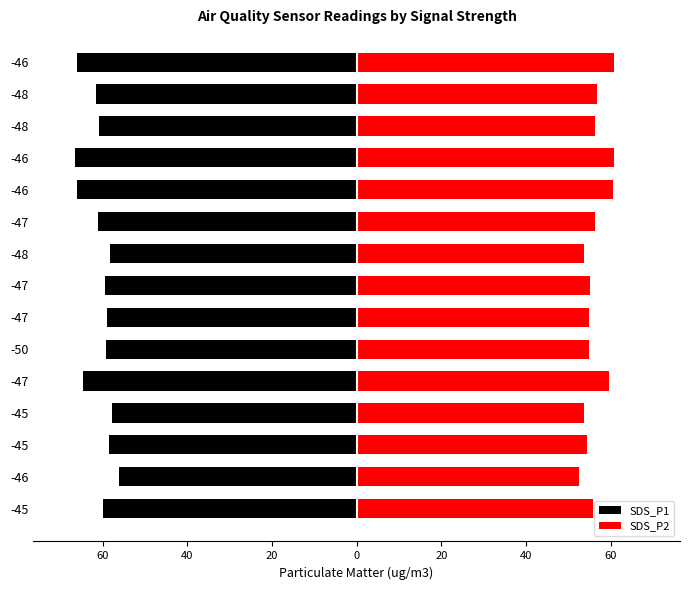

Reading right to left, list all the values displayed in this chart.

SDS_P1: -66.1	-61.5	-60.9	-66.4	-66.1	-61.0	-58.3	-59.5	-59.1	-59.2	-64.7	-57.7	-58.6	-56.2	-60.0
SDS_P2: 60.7	56.8	56.4	60.8	60.5	56.4	53.8	55.2	55.0	54.9	59.6	53.7	54.5	52.6	55.8